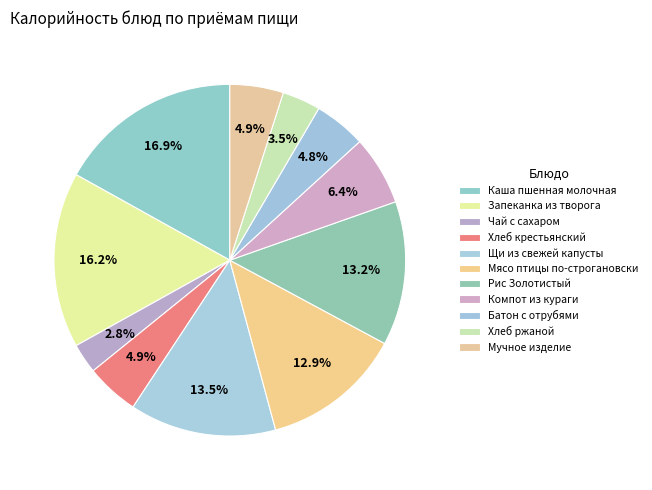

How many segments does this pie chart have?

11